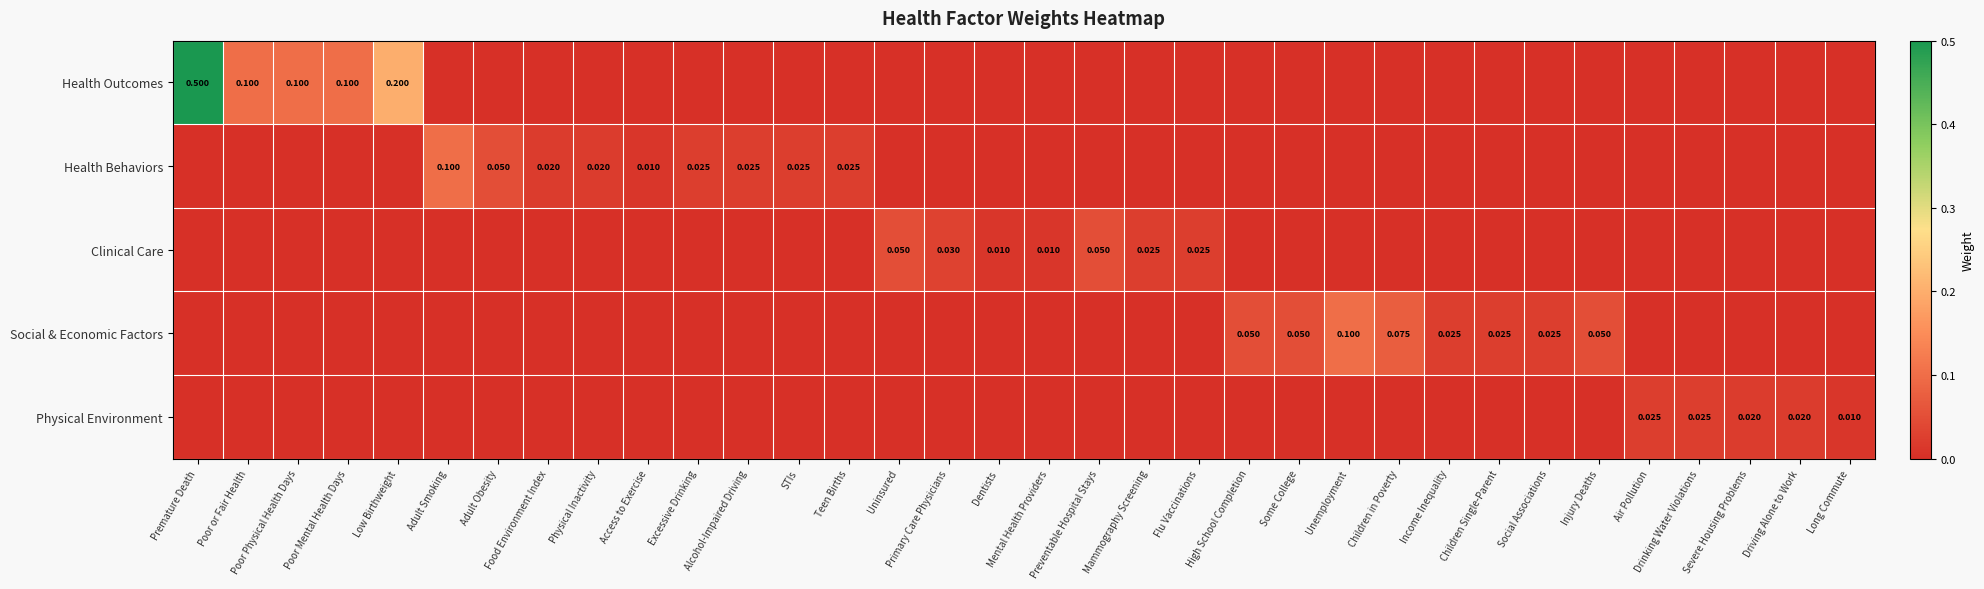

The value of Physical Environment at Primary Care Physicians is 0.0. True or false?

True